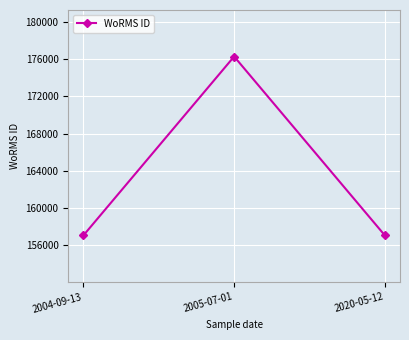

Reading right to left, what are all the values shown in this chart?

157059	176294	157059